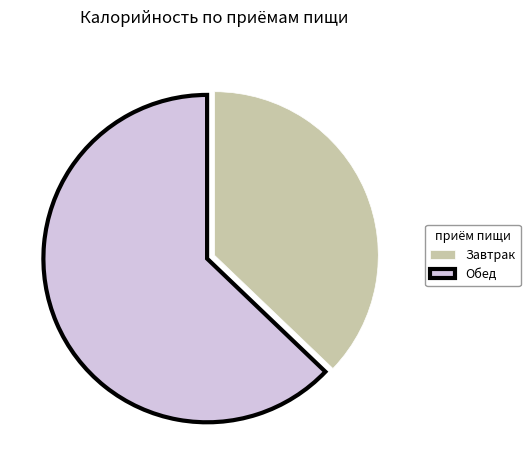

Rank the categories by value from lowest to highest.

Завтрак, Обед